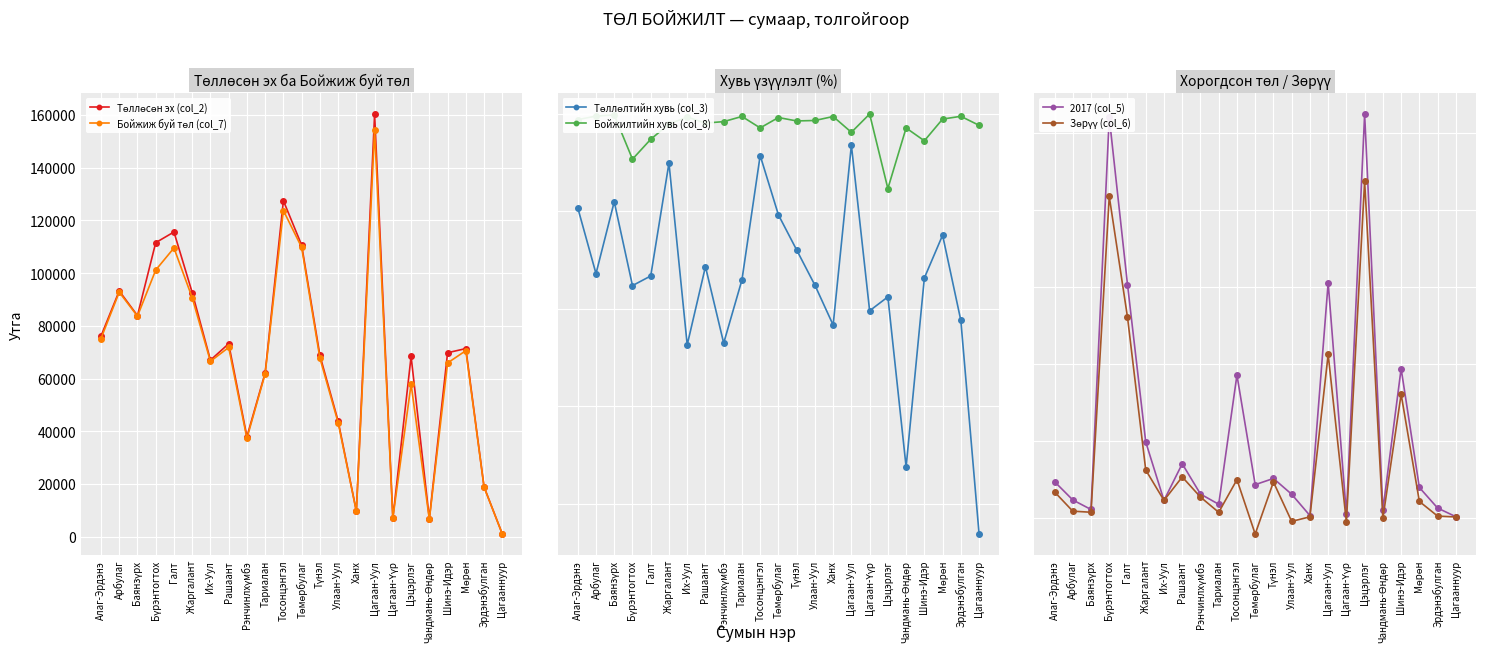

Reading left to right, extract all data points from this chart.

Төллөсөн эх (col_2): Алаг-Эрдэнэ=76100.0	Арбулаг=93228.0	Баянзүрх=83881.0	Бүрэнтогтох=111545.0	Галт=115592.0	Жаргалант=92628.0	Их-Уул=66979.0	Рашаант=73206.0	Рэнчинлхүмбэ=37936.0	Тариалан=62171.0	Тосонцэнгэл=127439.0	Төмөрбулаг=110613.0	Түнэл=68793.0	Улаан-Уул=43880.0	Ханх=9669.0	Цагаан-Уул=160342.0	Цагаан-Үүр=7068.0	Цэцэрлэг=68380.0	Чандмань-Өндөр=6814.0	Шинэ-Идэр=69788.0	Мөрөн=71364.0	Эрдэнэбулган=18892.0	Цагааннуур=1052.0
Бойжиж буй төл (col_7): Алаг-Эрдэнэ=75181.0	Арбулаг=92767.0	Баянзүрх=83668.0	Бүрэнтогтох=101150.0	Галт=109530.0	Жаргалант=90660.0	Их-Уул=66530.0	Рашаант=71804.0	Рэнчинлхүмбэ=37321.0	Тариалан=61823.0	Тосонцэнгэл=123731.0	Төмөрбулаг=109755.0	Түнэл=67773.0	Улаан-Уул=43271.0	Ханх=9614.0	Цагаан-Уул=154232.0	Цагаан-Үүр=7064.0	Цэцэрлэг=57883.0	Чандмань-Өндөр=6615.0	Шинэ-Идэр=65913.0	Мөрөн=70579.0	Эрдэнэбулган=18792.0	Цагааннуур=1027.0
Төллөлтийн хувь (col_3): Алаг-Эрдэнэ=80.7	Арбулаг=67.2	Баянзүрх=82.0	Бүрэнтогтох=64.8	Галт=66.7	Жаргалант=89.9	Их-Уул=52.6	Рашаант=68.6	Рэнчинлхүмбэ=53.0	Тариалан=65.9	Тосонцэнгэл=91.4	Төмөрбулаг=79.3	Түнэл=72.1	Улаан-Уул=64.8	Ханх=56.7	Цагаан-Уул=93.6	Цагаан-Үүр=59.6	Цэцэрлэг=62.4	Чандмань-Өндөр=27.6	Шинэ-Идэр=66.3	Мөрөн=75.1	Эрдэнэбулган=57.6	Цагааннуур=13.8
Бойжилтийн хувь (col_8): Алаг-Эрдэнэ=98.8	Арбулаг=99.5	Баянзүрх=99.8	Бүрэнтогтох=90.7	Галт=94.8	Жаргалант=97.9	Их-Уул=99.3	Рашаант=98.1	Рэнчинлхүмбэ=98.4	Тариалан=99.4	Тосонцэнгэл=97.1	Төмөрбулаг=99.2	Түнэл=98.5	Улаан-Уул=98.6	Ханх=99.4	Цагаан-Уул=96.2	Цагаан-Үүр=99.9	Цэцэрлэг=84.7	Чандмань-Өндөр=97.1	Шинэ-Идэр=94.5	Мөрөн=98.9	Эрдэнэбулган=99.5	Цагааннуур=97.6
2017 (col_5): Алаг-Эрдэнэ=937.0	Арбулаг=461.0	Баянзүрх=213.0	Бүрэнтогтох=10411.0	Галт=6062.0	Жаргалант=1968.0	Их-Уул=449.0	Рашаант=1402.0	Рэнчинлхүмбэ=615.0	Тариалан=348.0	Тосонцэнгэл=3708.0	Төмөрбулаг=858.0	Түнэл=1020.0	Улаан-Уул=609.0	Ханх=55.0	Цагаан-Уул=6110.0	Цагаан-Үүр=90.0	Цэцэрлэг=10497.0	Чандмань-Өндөр=200.0	Шинэ-Идэр=3875.0	Мөрөн=785.0	Эрдэнэбулган=250.0	Цагааннуур=25.0
Зөрүү (col_6): Алаг-Эрдэнэ=671.0	Арбулаг=169.0	Баянзүрх=141.0	Бүрэнтогтох=8354.0	Галт=5215.0	Жаргалант=1239.0	Их-Уул=449.0	Рашаант=1059.0	Рэнчинлхүмбэ=536.0	Тариалан=139.0	Тосонцэнгэл=988.0	Төмөрбулаг=-425.0	Түнэл=927.0	Улаан-Уул=-97.0	Ханх=22.0	Цагаан-Уул=4244.0	Цагаан-Үүр=-115.0	Цэцэрлэг=8753.0	Чандмань-Өндөр=-16.0	Шинэ-Идэр=3210.0	Мөрөн=422.0	Эрдэнэбулган=41.0	Цагааннуур=19.0